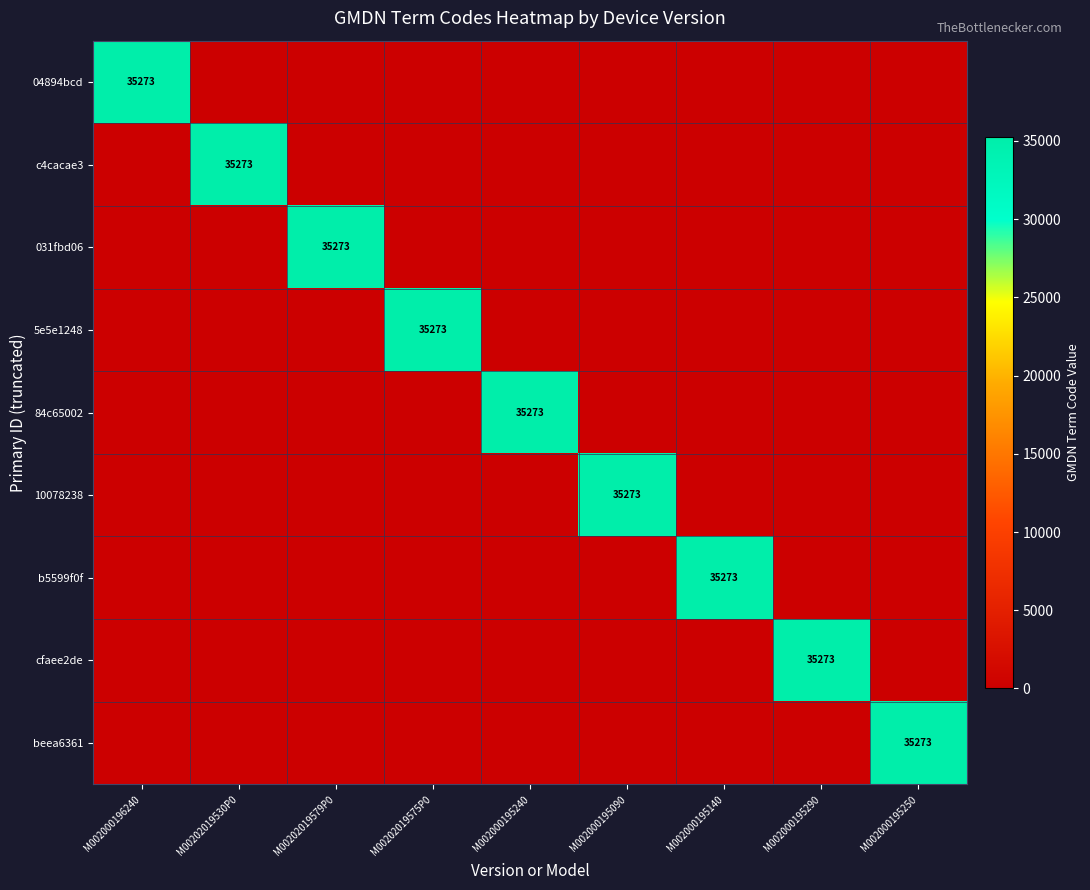

The value of 031fbd06 at M00202019579P0 is 54911. True or false?

False